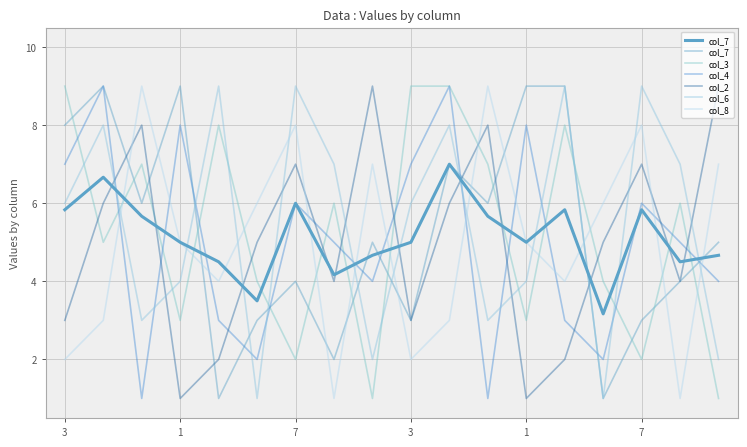

What is the total value across all series at 13?

35